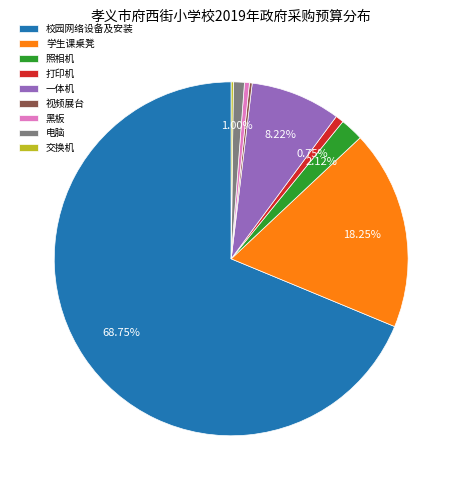

True or false: 校园网络设备及安装 accounts for 69% of the total.

True